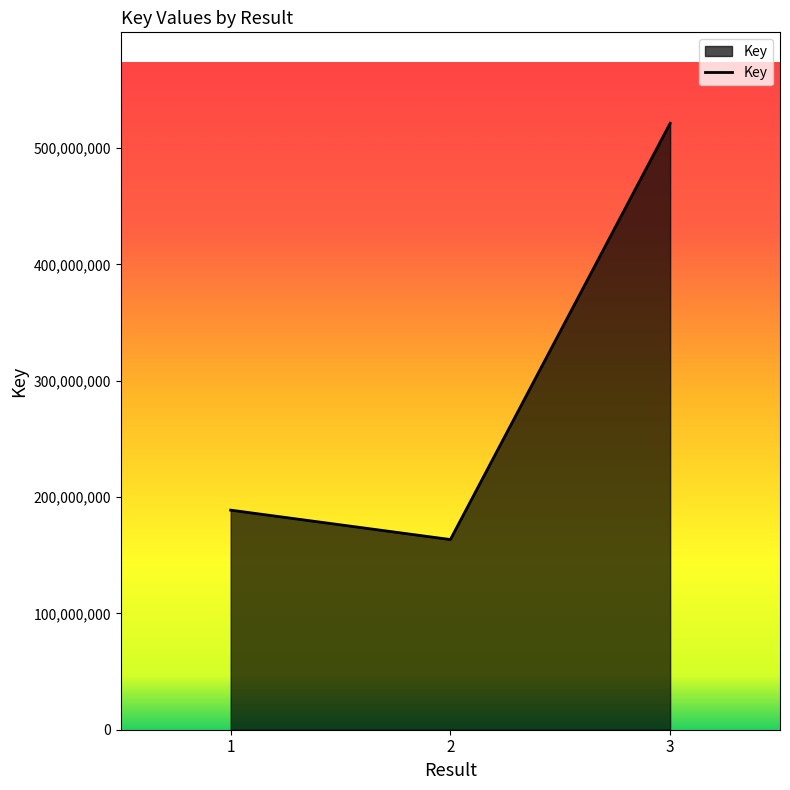

List the labels in order of value, smallest first.

2, 1, 3